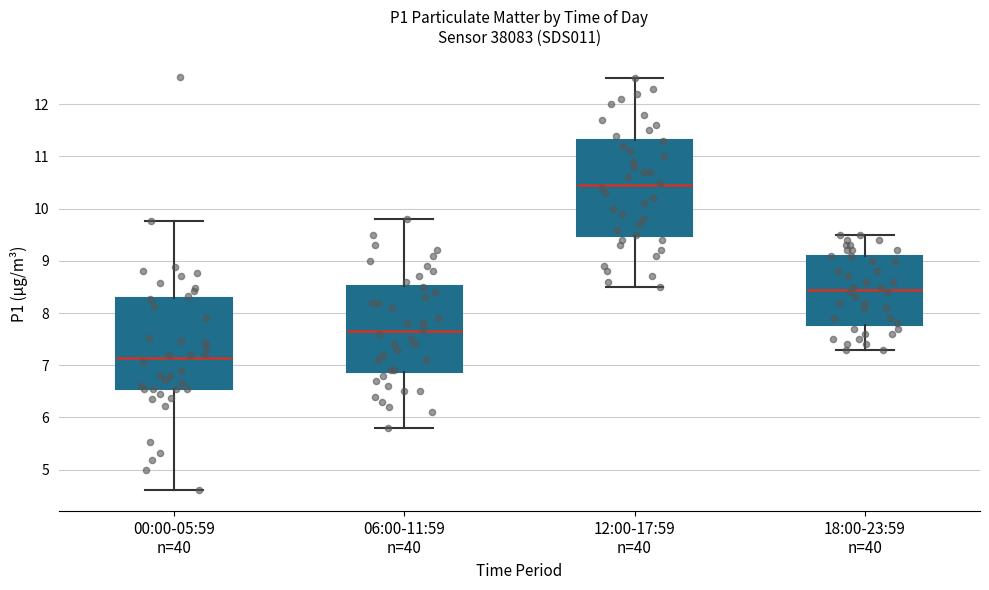

Reading left to right, read every box against the y-axis: the position of its median line, the range the box covers, and the ends of its whiskers. The values are not printed on the chart, so give them approximately, as read against the axis.

00:00-05:59 n=40: median 7.1, box 6.6 to 8.3, whiskers 4.6 to 9.8
06:00-11:59 n=40: median 7.7, box 6.9 to 8.5, whiskers 5.8 to 9.8
12:00-17:59 n=40: median 10.5, box 9.5 to 11.3, whiskers 8.5 to 12.5
18:00-23:59 n=40: median 8.5, box 7.8 to 9.1, whiskers 7.3 to 9.5